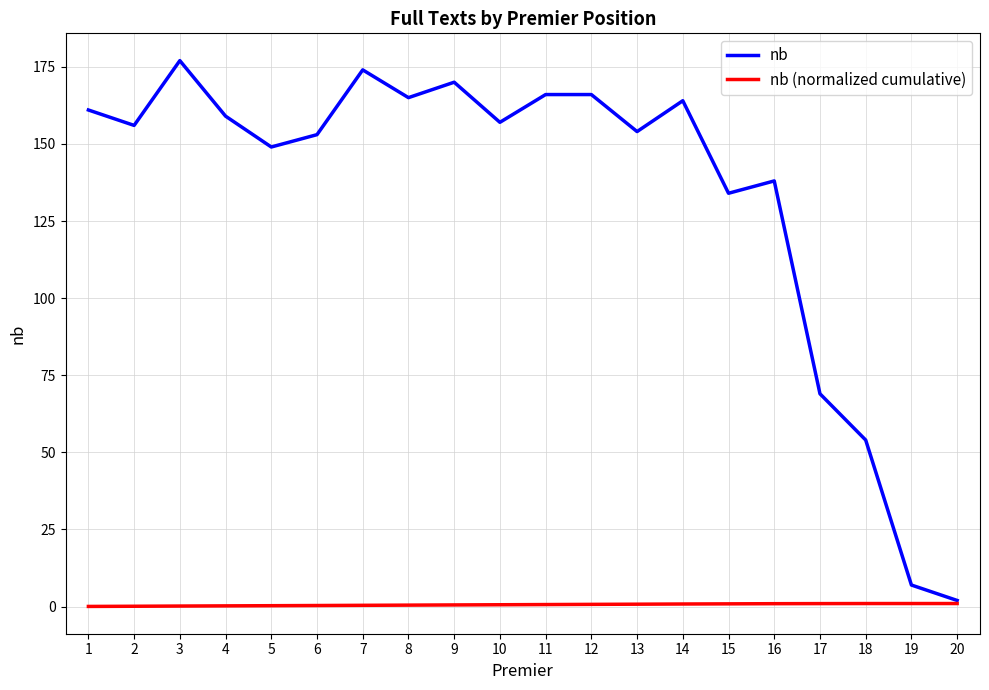

Which series has the widest spread of values?

nb